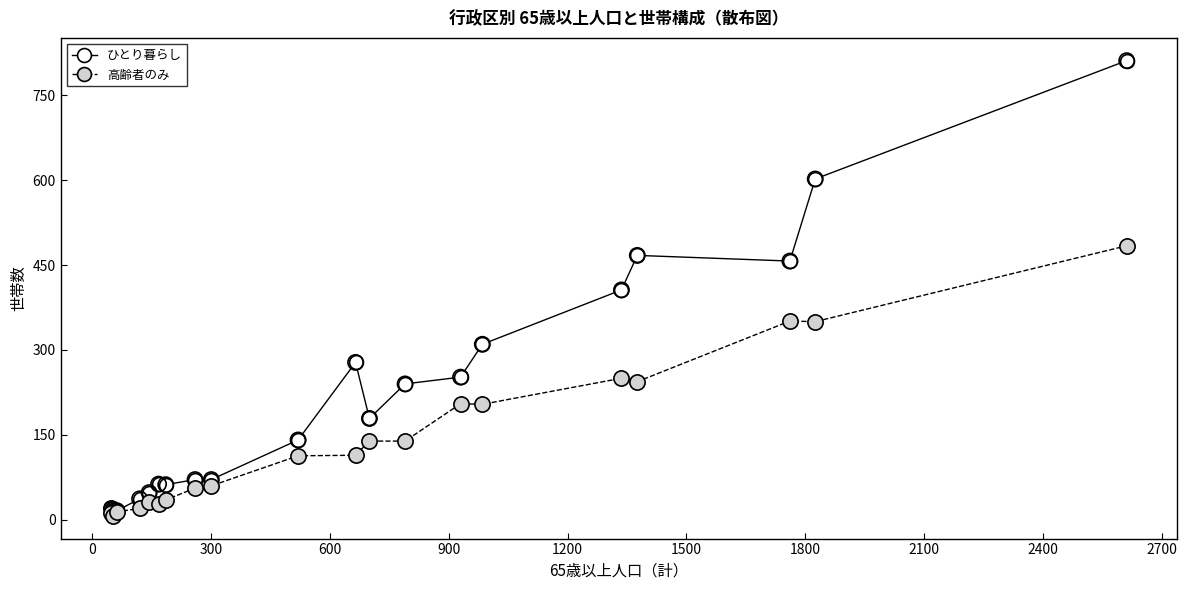

At how many categories does at least one series exceed 217?

9